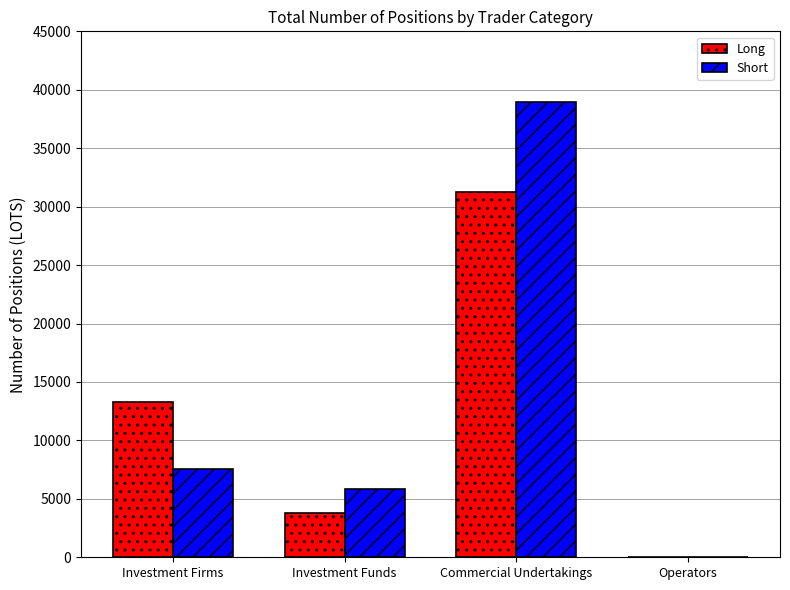

At which label does Long reach its peak?

Commercial Undertakings